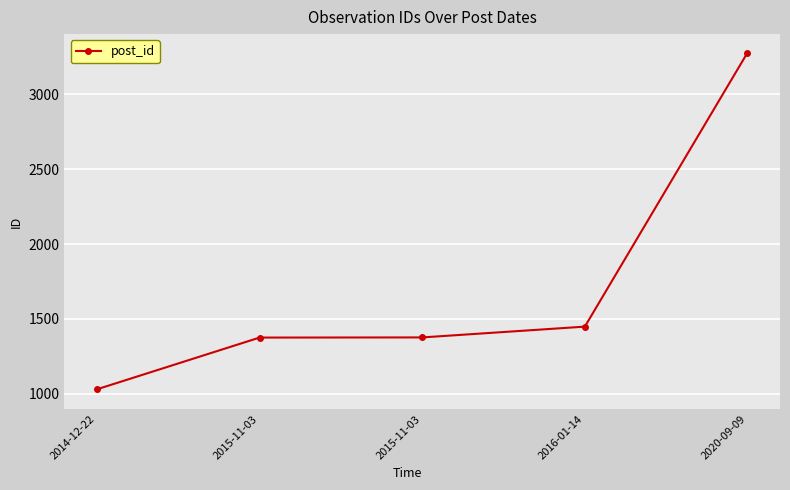

True or false: the data shows 1031 at 2014-12-22.

True